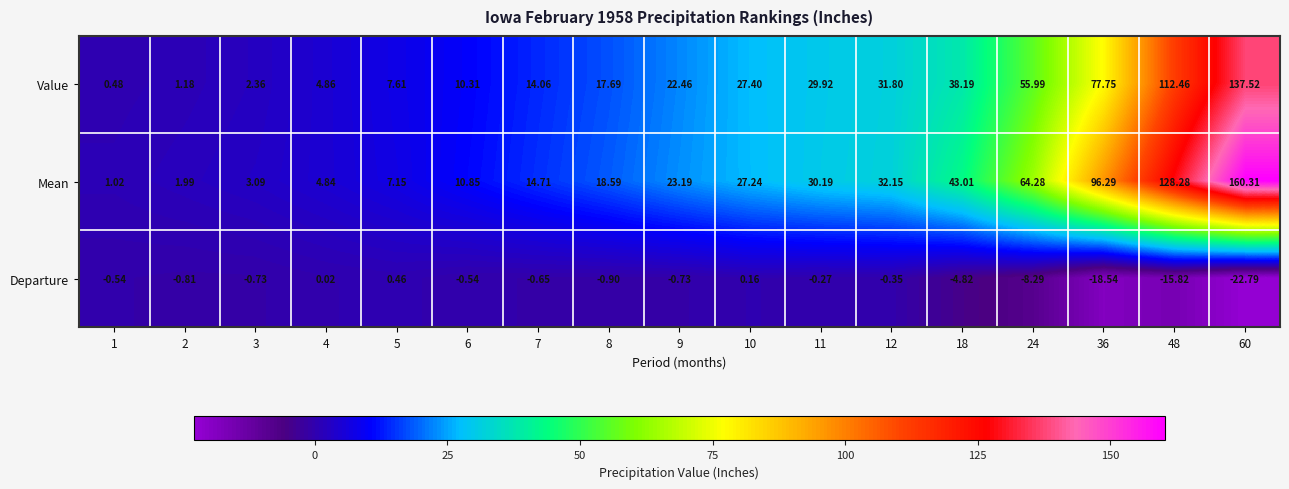

Between 8 and 9, which series saw the biggest shift?

Value